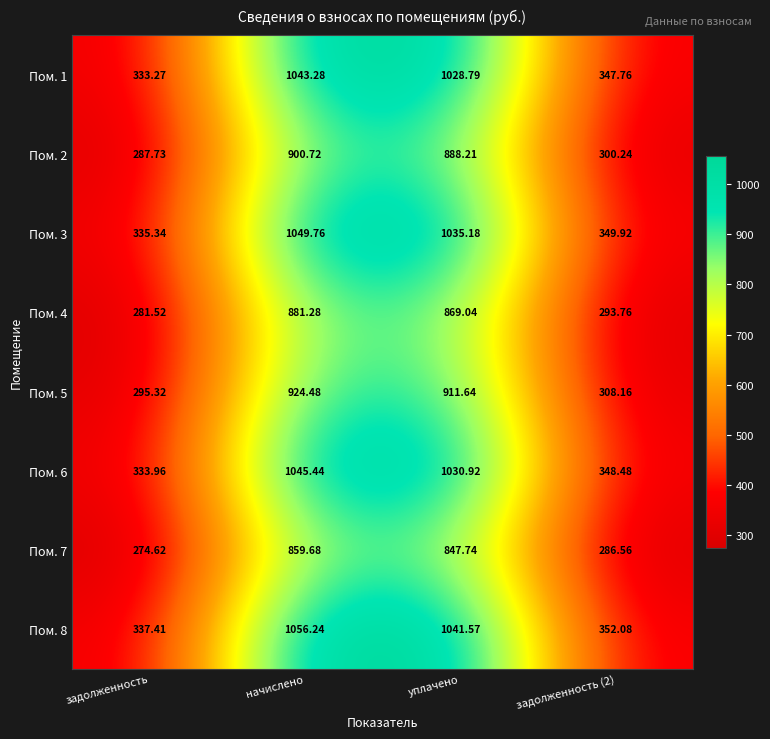

Which category has the highest value across all series?

начислено